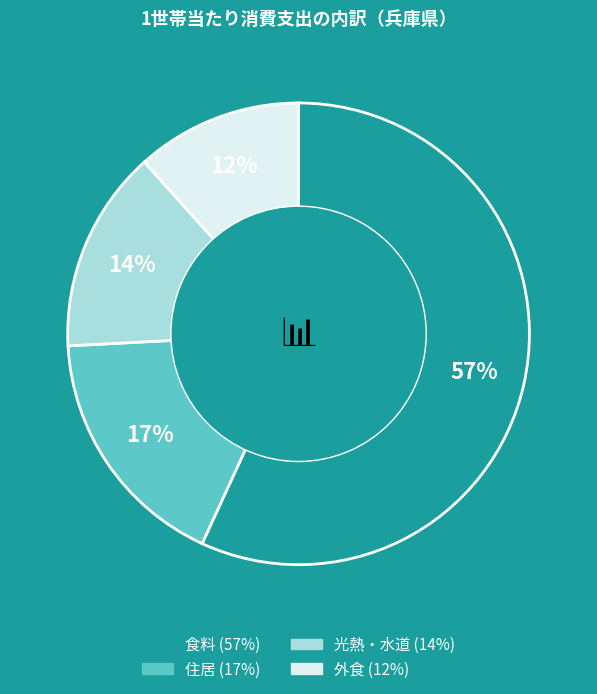

To the nearest percent, what percentage of the pie is 住居?

17%